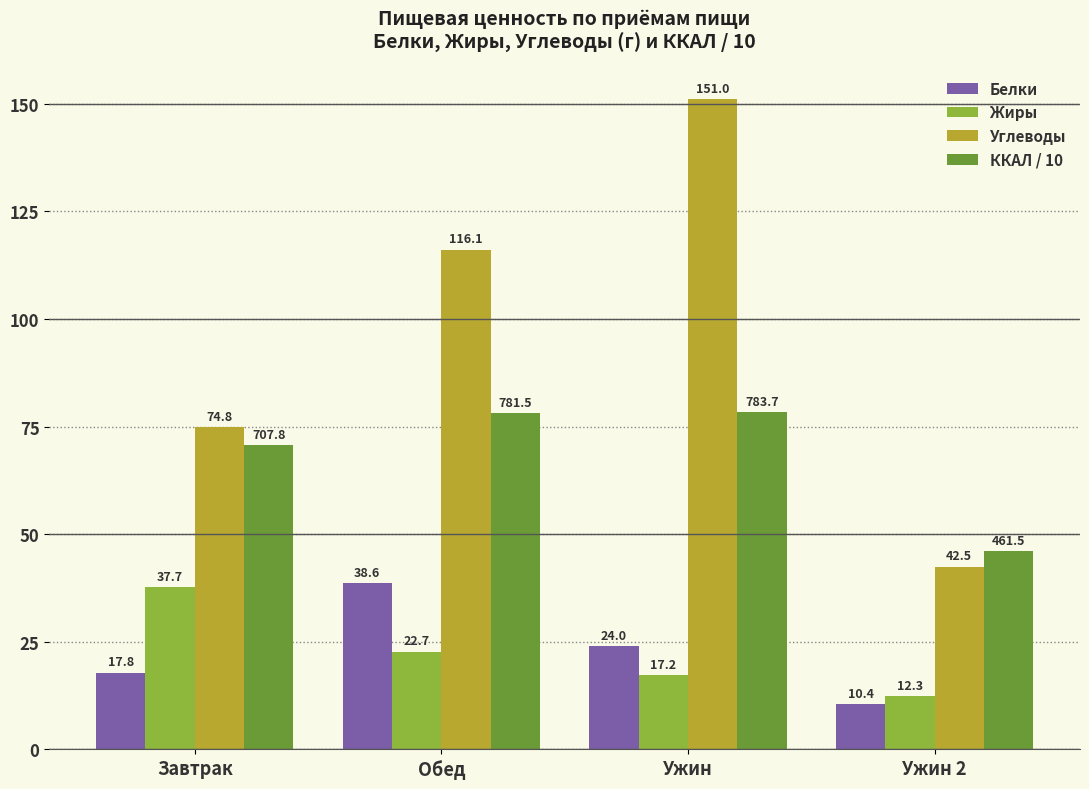

At which category is the sum across all series the highest?

Ужин